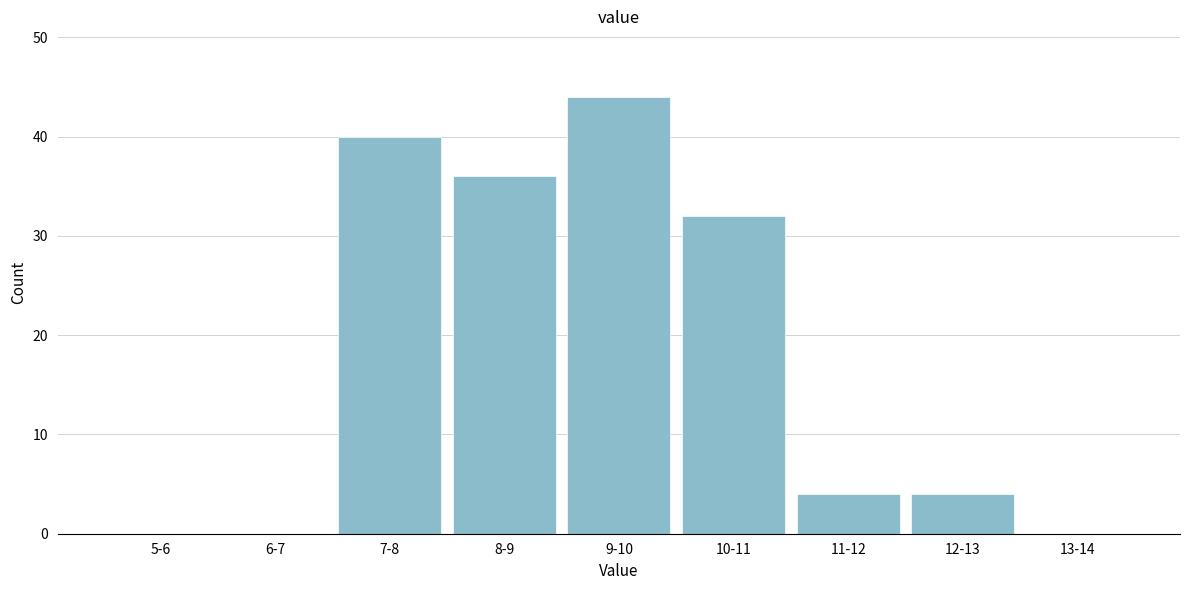

Reading left to right, list all the values displayed in this chart.

5-6=0	6-7=0	7-8=40	8-9=36	9-10=44	10-11=32	11-12=4	12-13=4	13-14=0